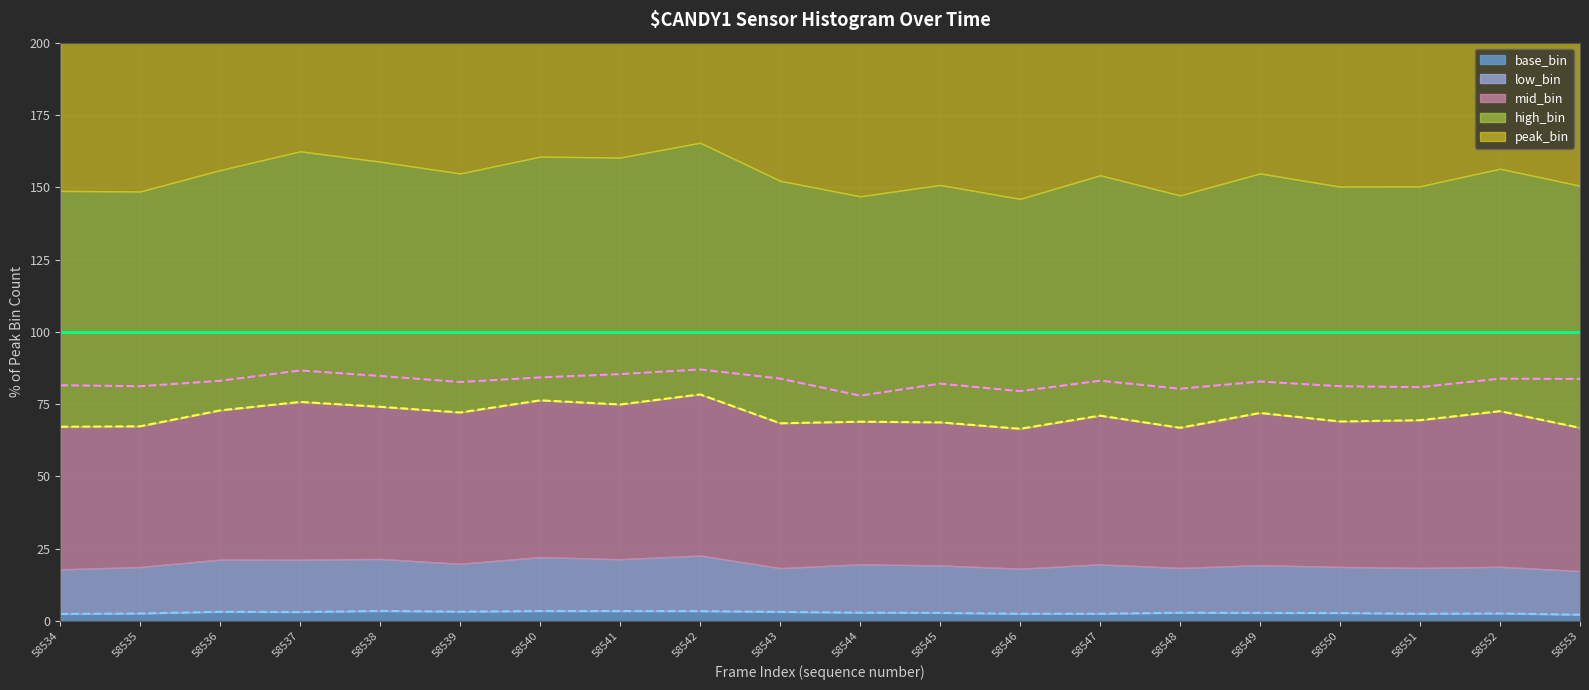

Reading left to right, extract all data points from this chart.

peak_bin line: 100.0	100.0	100.0	100.0	100.0	100.0	100.0	100.0	100.0	100.0	100.0	100.0	100.0	100.0	100.0	100.0	100.0	100.0	100.0	100.0
high_bin line: 81.5	81.2	83.1	86.7	84.8	82.7	84.3	85.4	87.0	83.8	77.9	82.1	79.5	83.1	80.3	82.8	81.2	80.9	83.8	83.7
mid_bin line: 67.2	67.4	72.9	75.8	74.1	72.1	76.3	74.9	78.4	68.4	68.9	68.7	66.5	71.0	66.8	72.0	69.0	69.5	72.6	66.8
base_bin line: 2.5	2.6	3.2	3.1	3.5	3.3	3.5	3.5	3.4	3.2	2.9	2.8	2.5	2.5	2.9	2.8	2.8	2.5	2.6	2.2